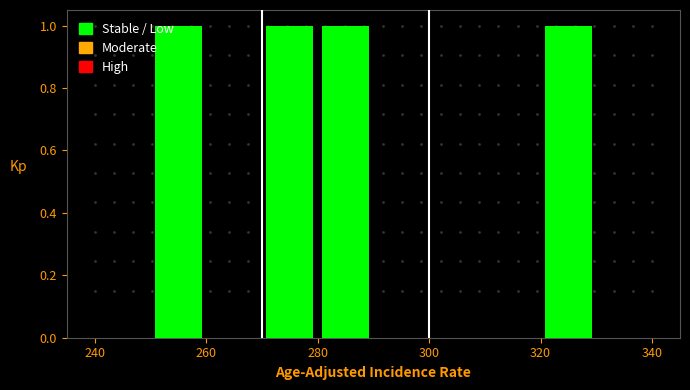

Reading left to right, list every bar in this chart as the range it spans on the x-axis followed by its height. The values are not printed on the chart, so give them approximately, as read against the axis.

240 to 250: 0
250 to 260: 1
260 to 270: 0
270 to 280: 1
280 to 290: 1
290 to 300: 0
300 to 310: 0
310 to 320: 0
320 to 330: 1
330 to 340: 0